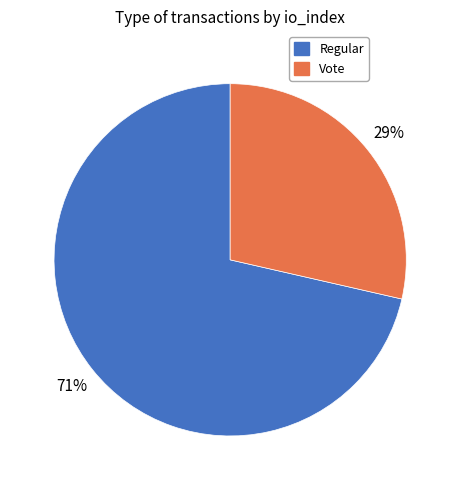

To the nearest percent, what is the combined percentage of Regular and Vote?

100%